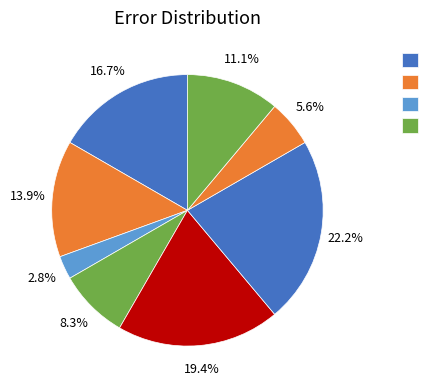

Does any single category account for the majority?

No